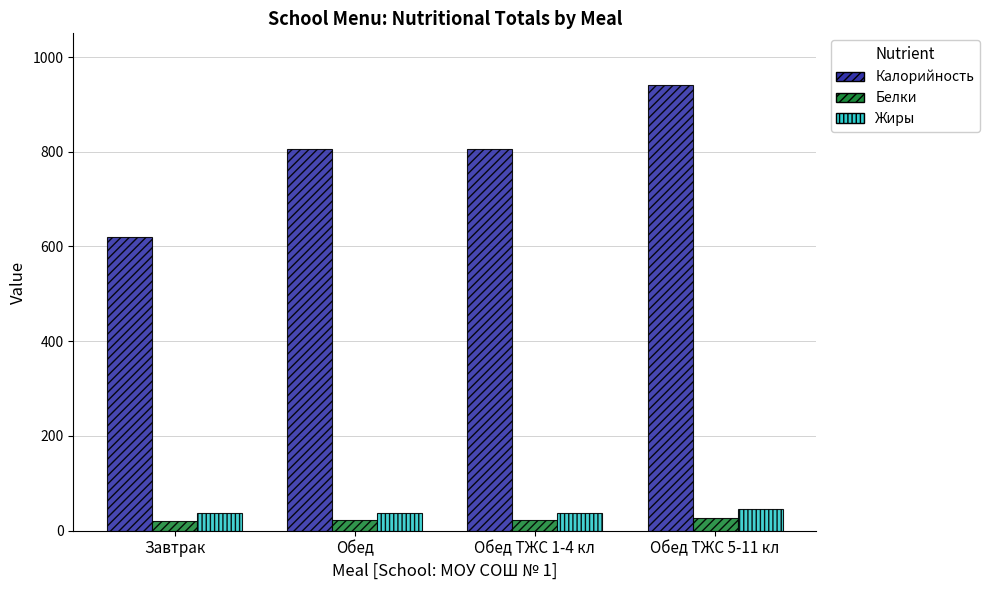

Read the Калорийность value at Обед.

805.7